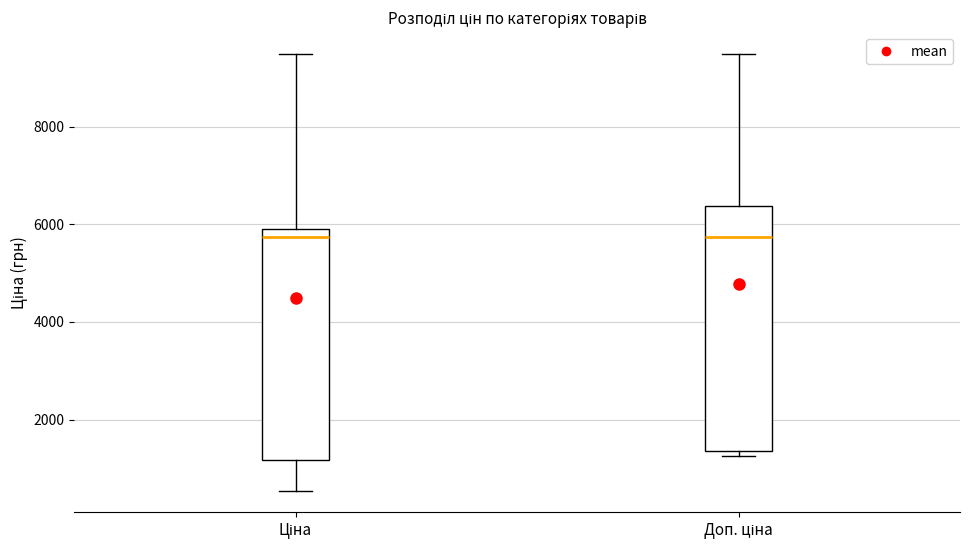

Where is the upper edge of the box for Доп. ціна on the y-axis? The values are not printed on the chart, so give them approximately, as read against the axis.

6400